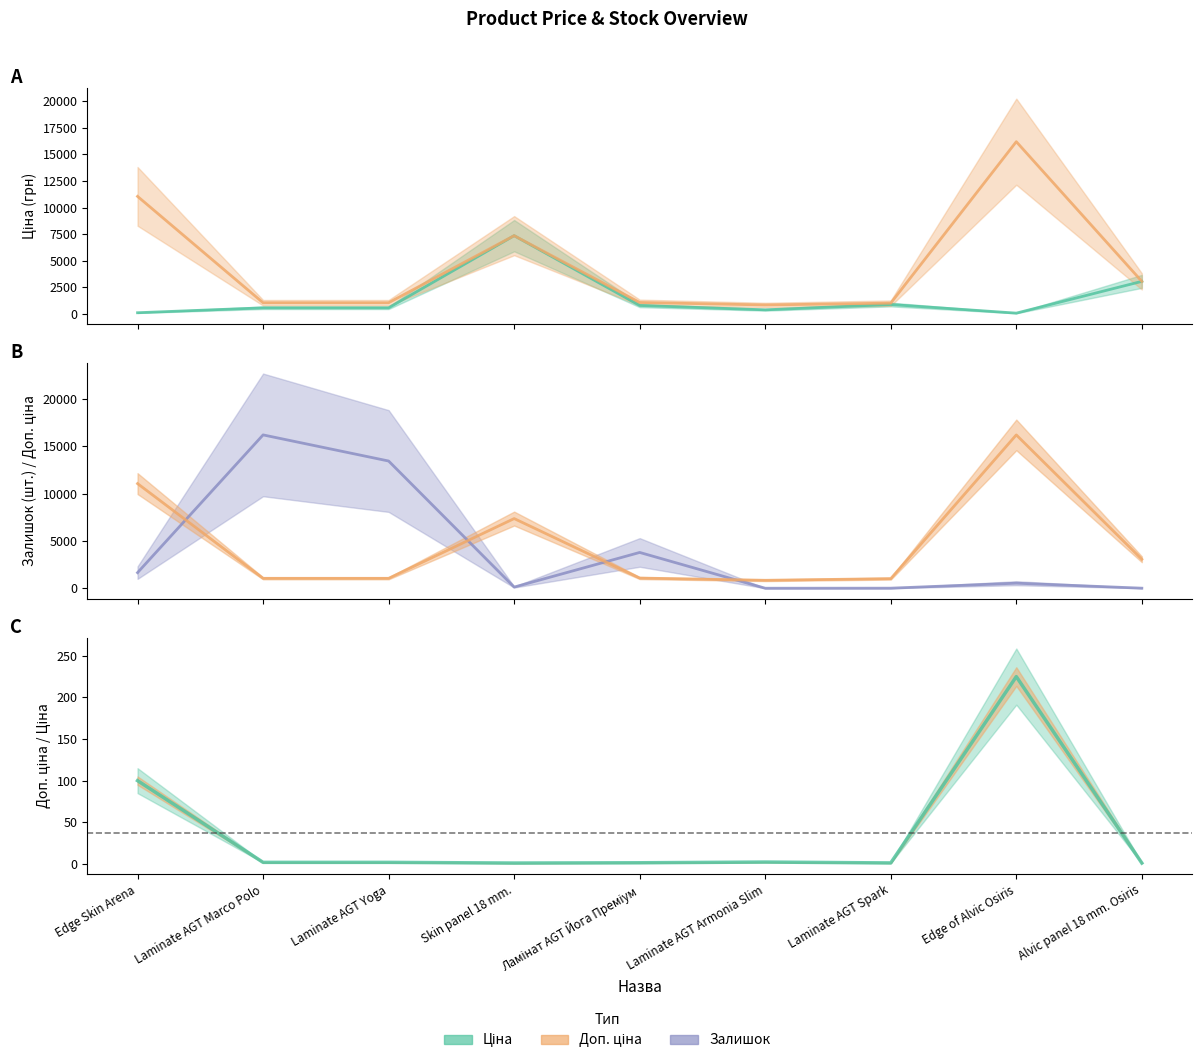

Rank the series by their average value, from highest to lowest.

Доп. ціна, Залишок, Ціна